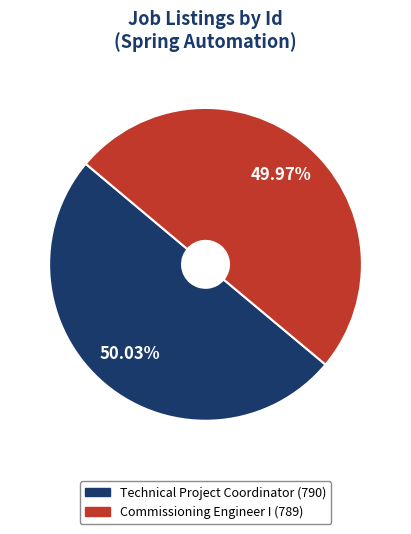

What percentage do Commissioning Engineer I (789) and Technical Project Coordinator (790) together represent?

100.0%